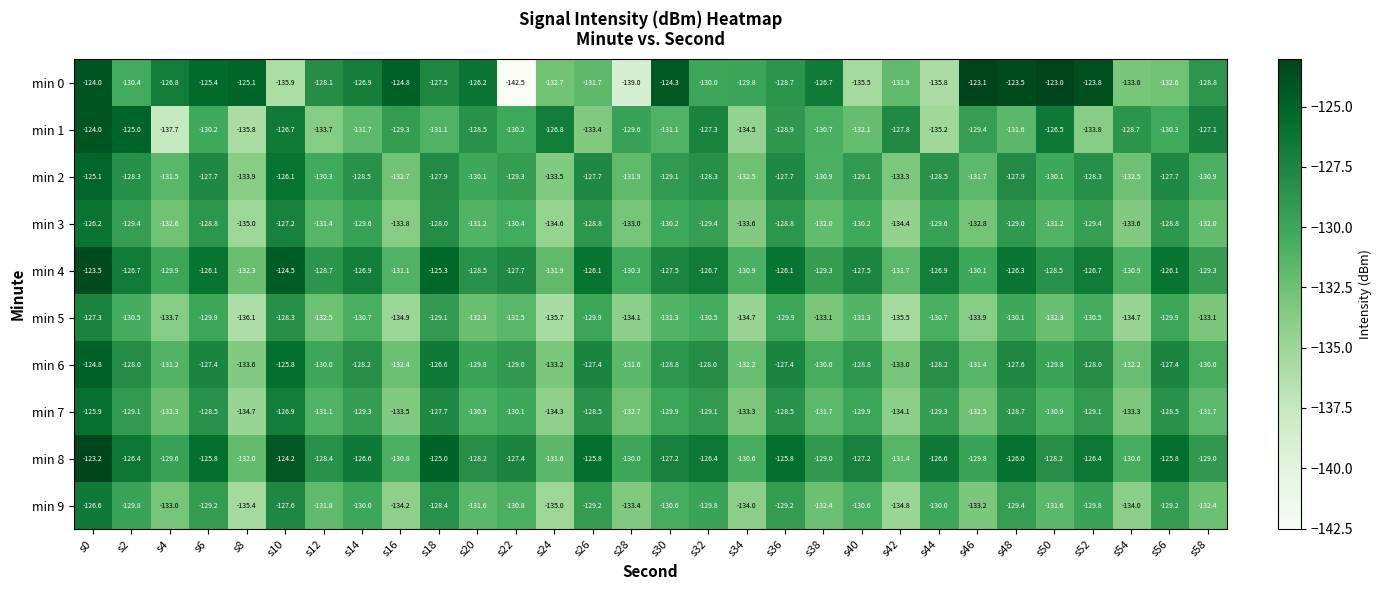

Where does the min 5 series first go above -131?

s0